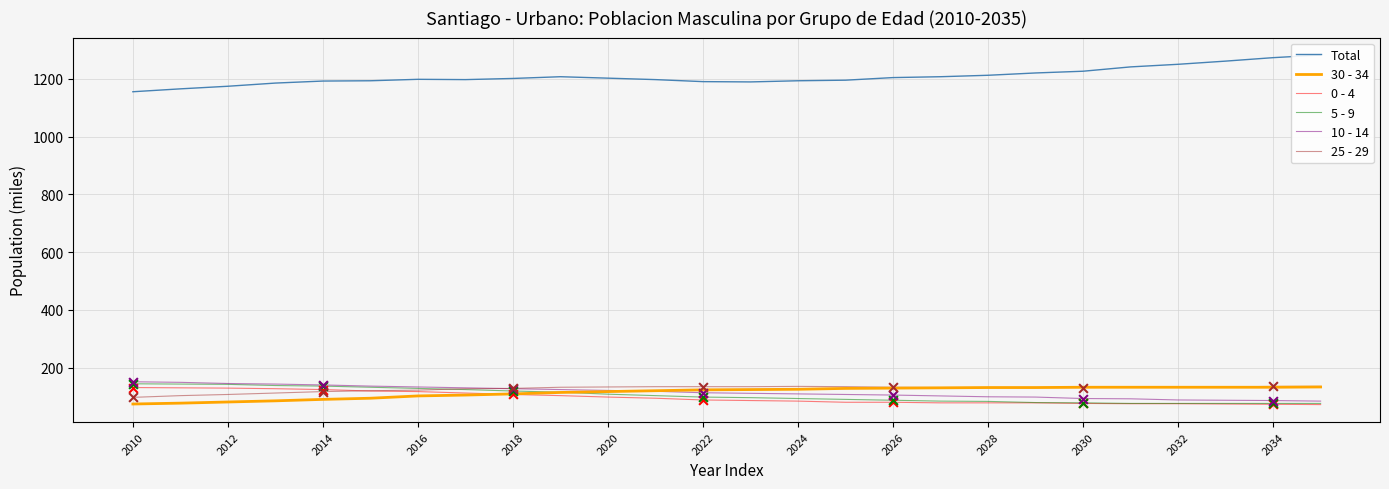

Which series reaches the minimum Y coordinate?

0 - 4